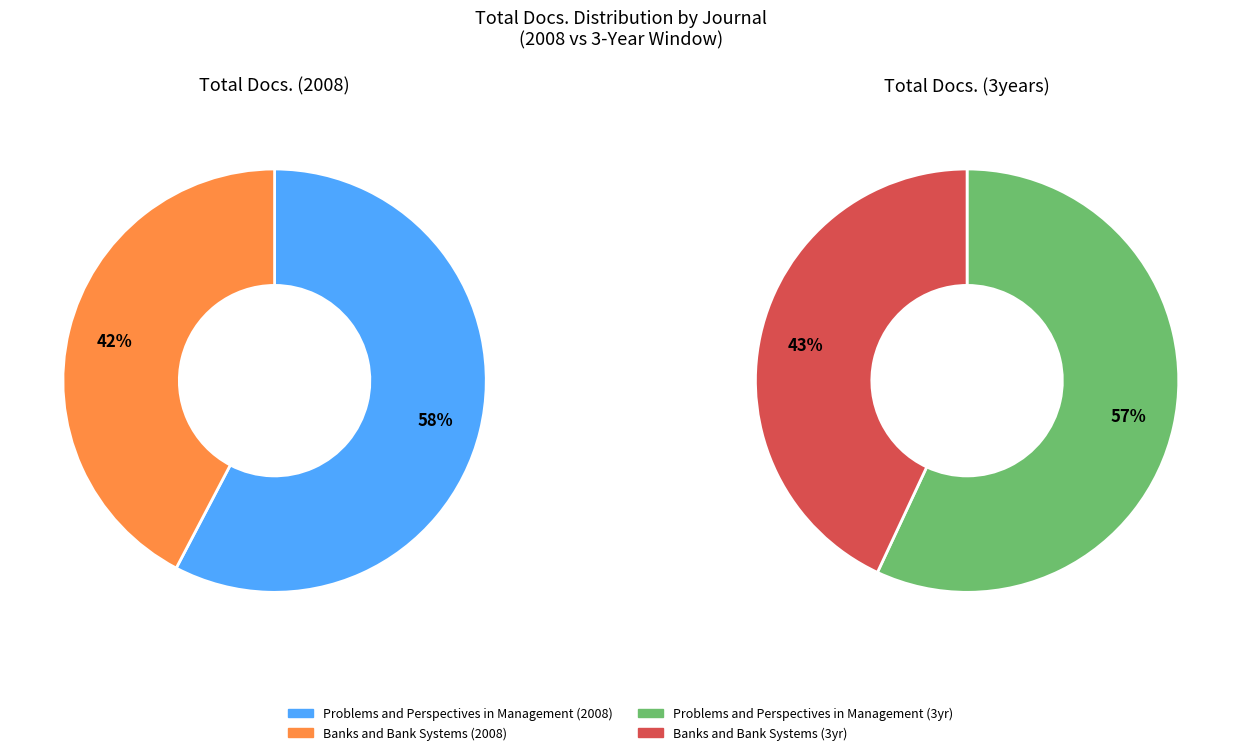

The Banks and Bank Systems slice represents 55% of the pie. True or false?

False